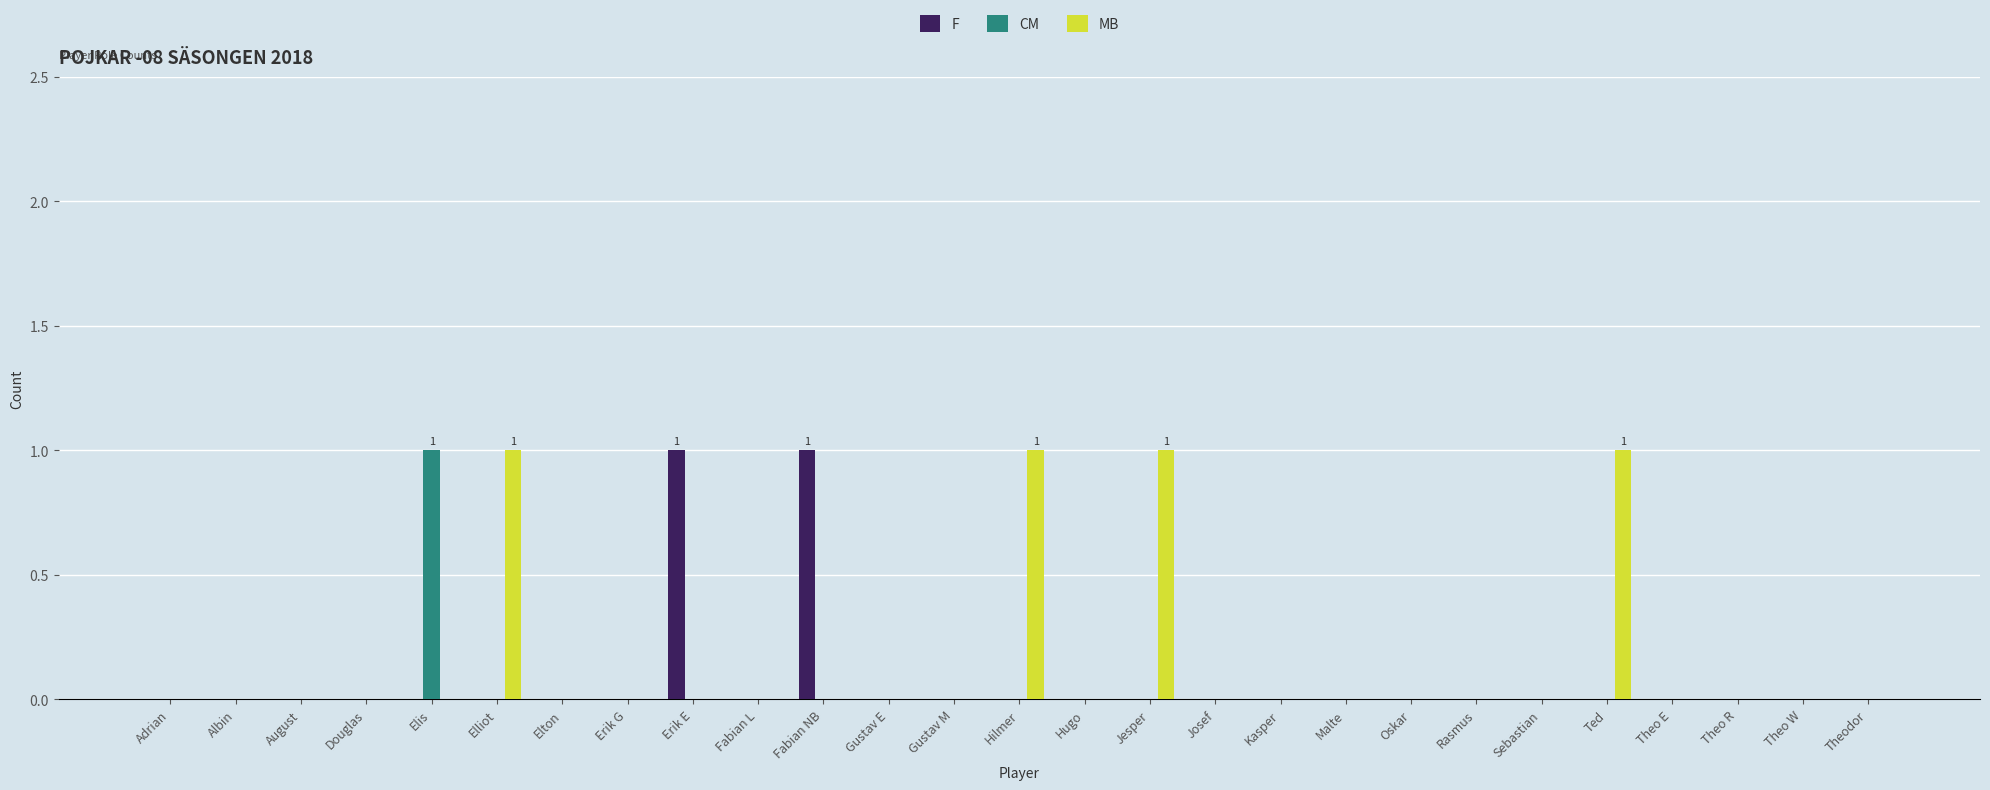

Is it true that CM equals 1 at Kasper?

False